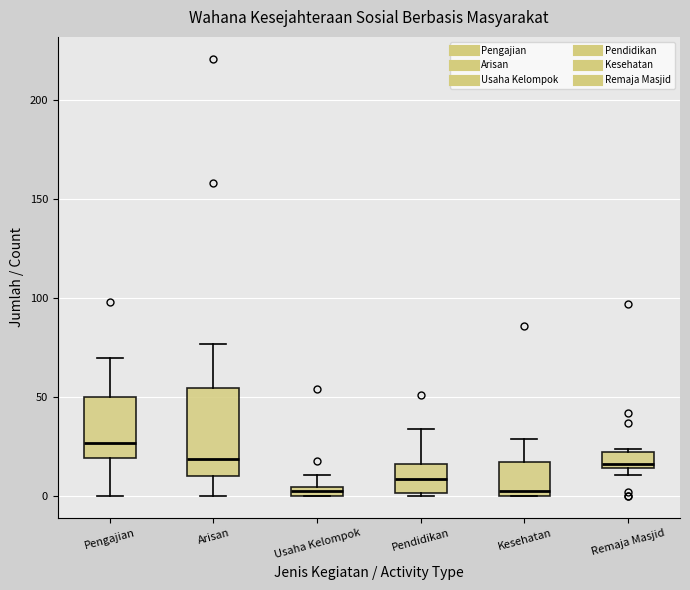

Which box is the tallest, from its lower edge to its upper edge?

Arisan